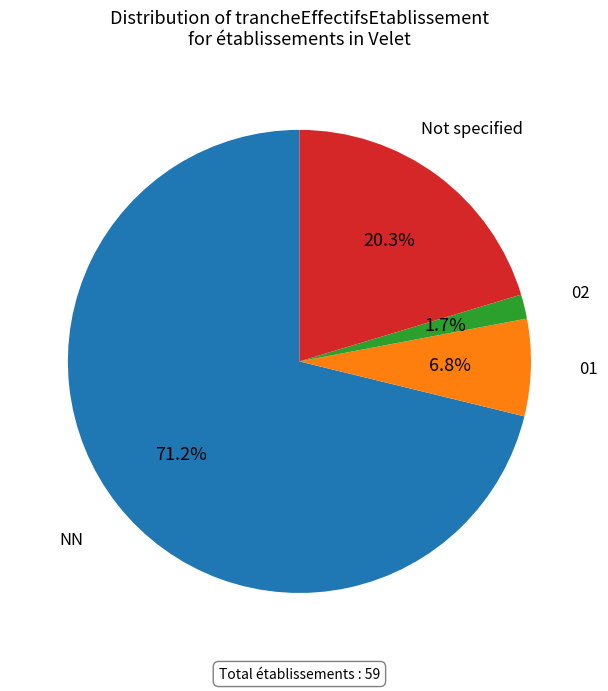

Combined, do 01 and NN account for over 50%?

Yes